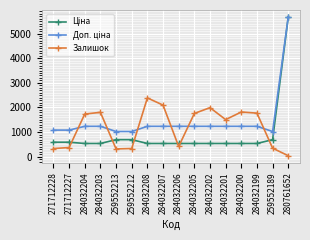

Is it true that Залишок equals 3052.2 at 284032205?

False